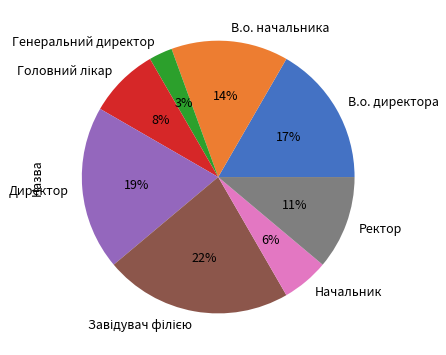

To the nearest percent, what is the difference between the largest and smallest slice percentages?

19%